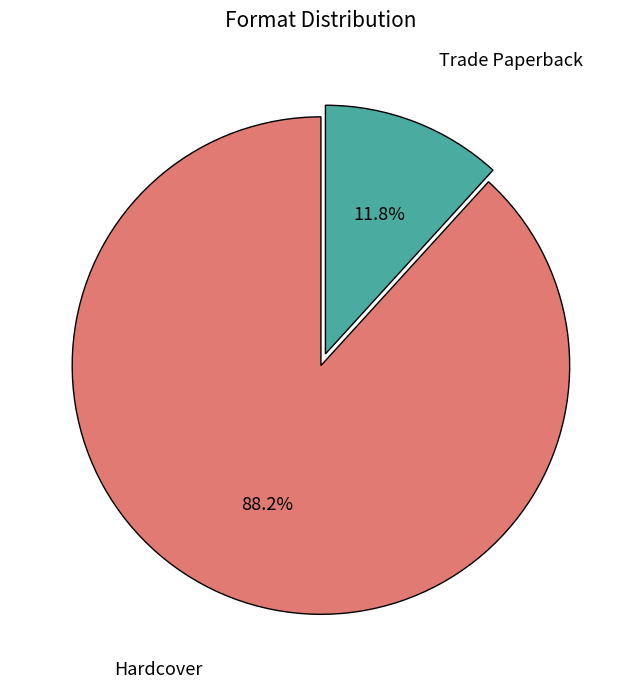

What percentage is the Hardcover slice, to the nearest percent?

88%